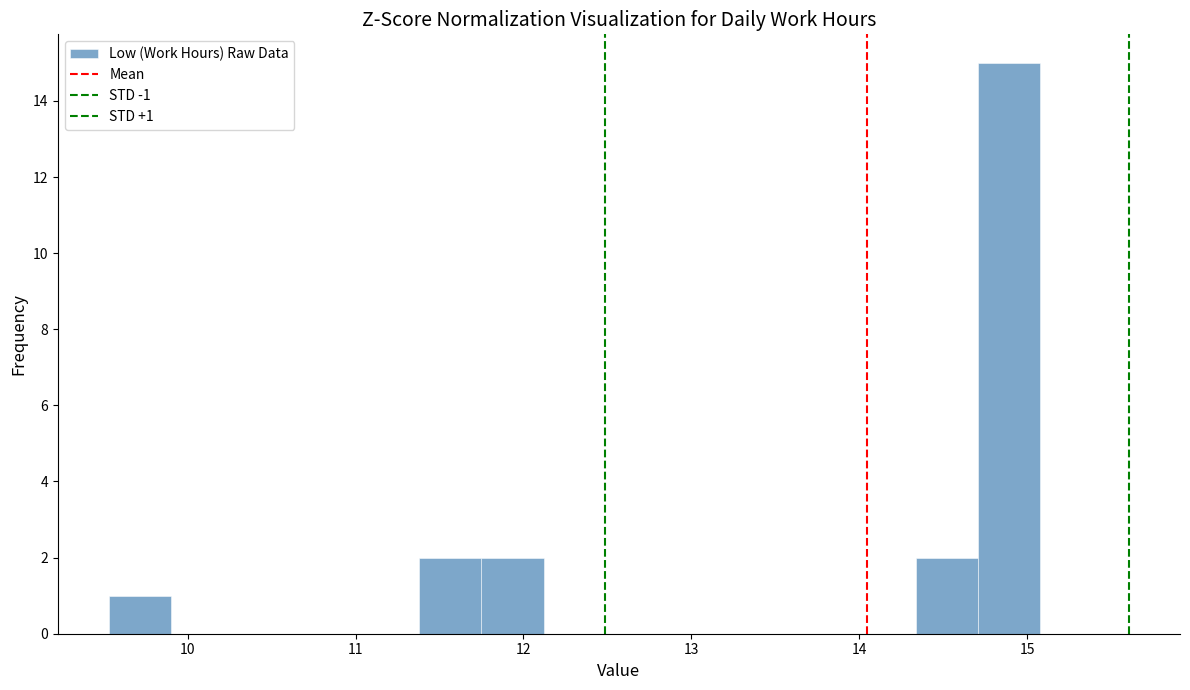

Around what value on the x-axis is the tallest bar? Give the approximate position of its centre, as read against the axis.

14.9